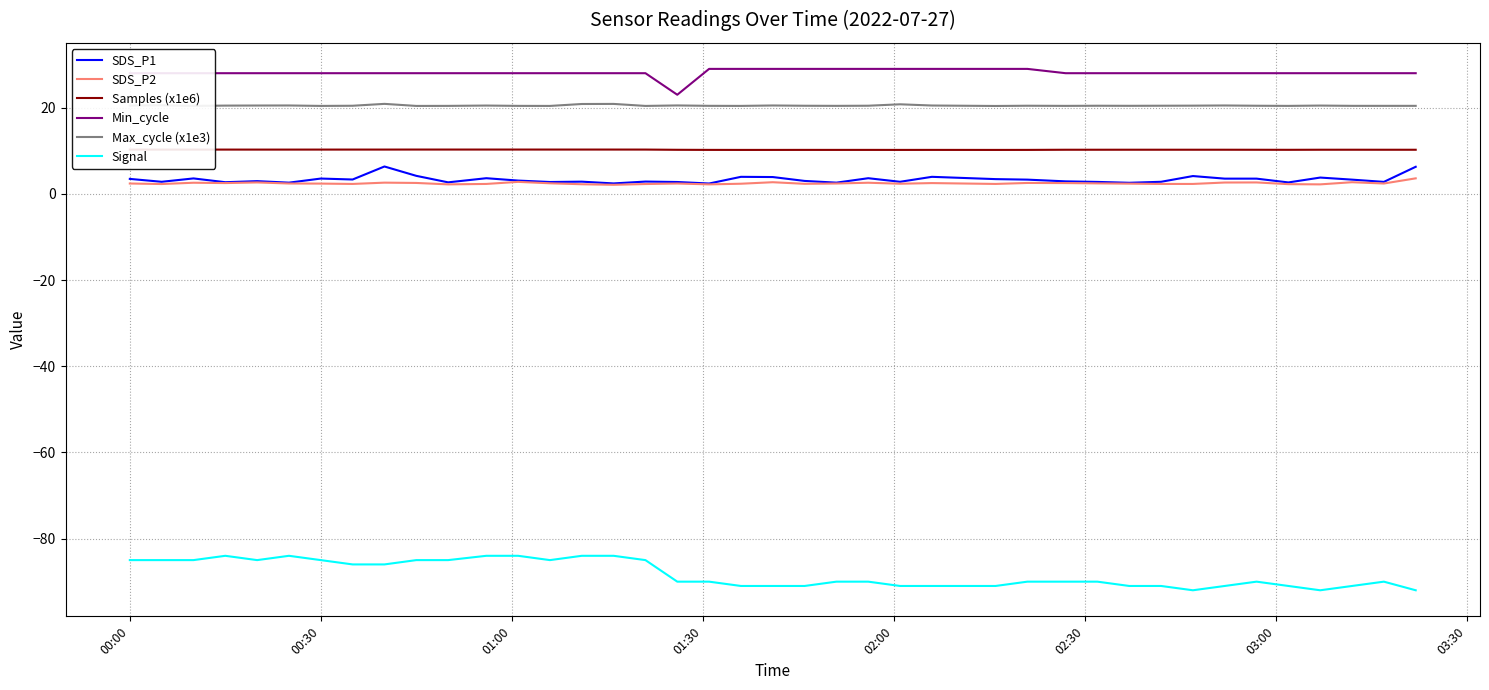

True or false: SDS_P2 and Signal intersect in this chart.

False